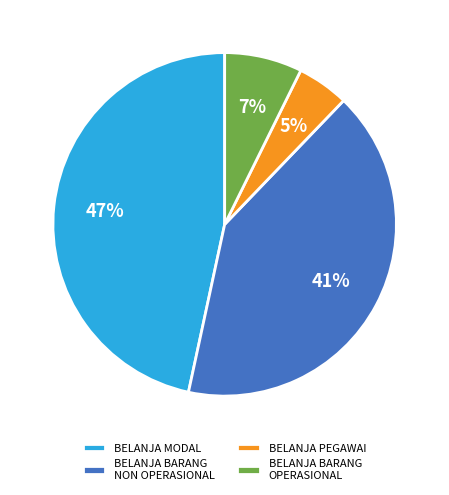

Is BELANJA MODAL the majority of the pie?

No